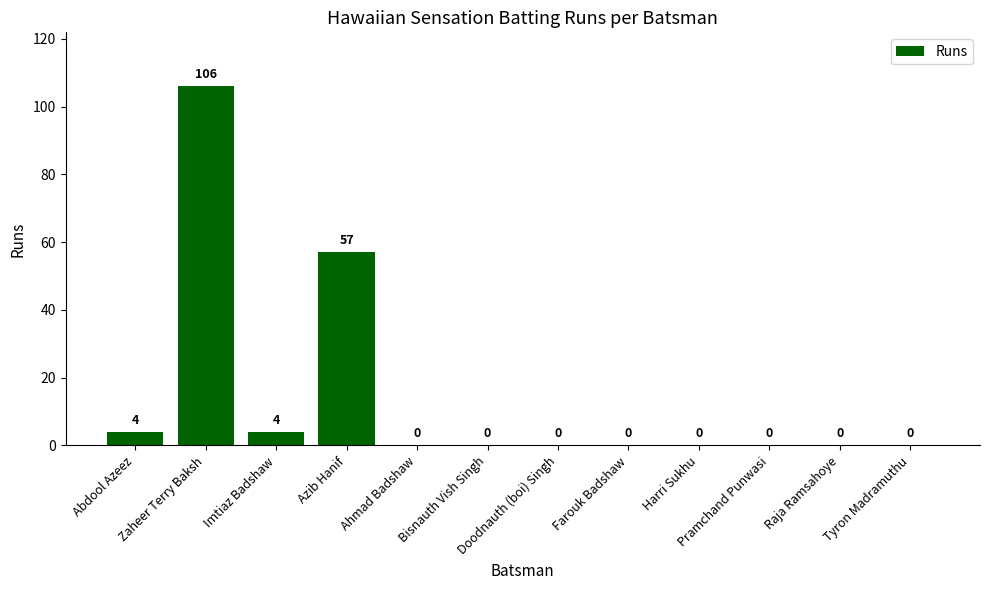

Reading left to right, list all the values displayed in this chart.

Abdool Azeez=4	Zaheer Terry Baksh=106	Imtiaz Badshaw=4	Azib Hanif=57	Ahmad Badshaw=0	Bisnauth Vish Singh=0	Doodnauth (boi) Singh=0	Farouk Badshaw=0	Harri Sukhu=0	Pramchand Punwasi=0	Raja Ramsahoye=0	Tyron Madramuthu=0